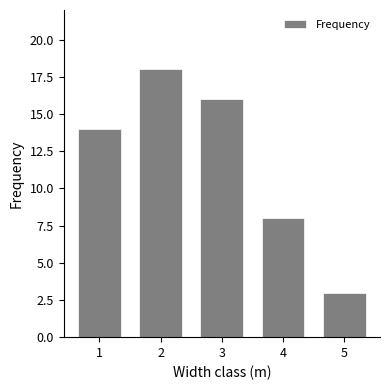

At which category does the chart reach its peak across all series?

2